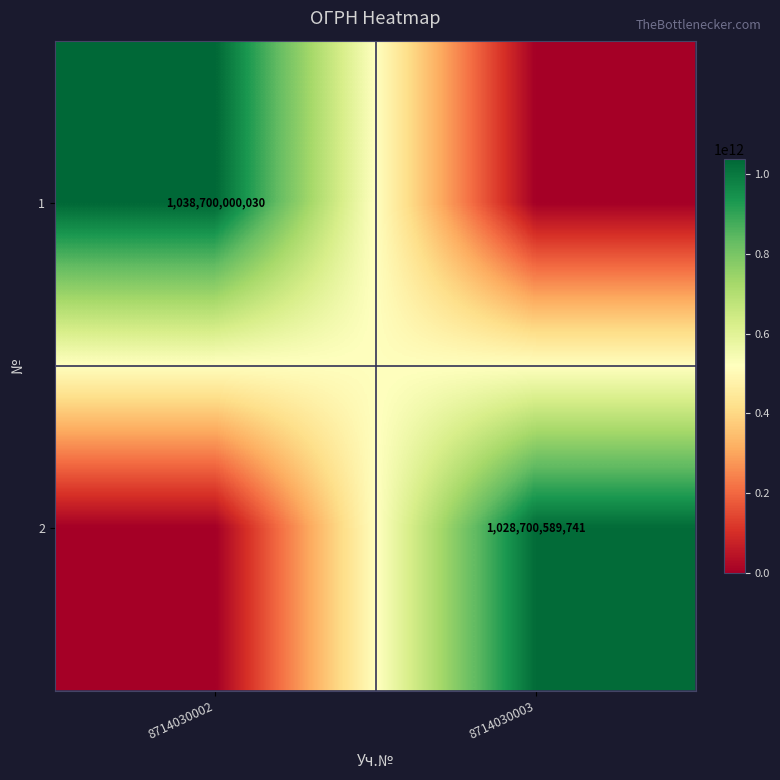

The value of 2 at 8714030003 is 1028700589741. True or false?

True